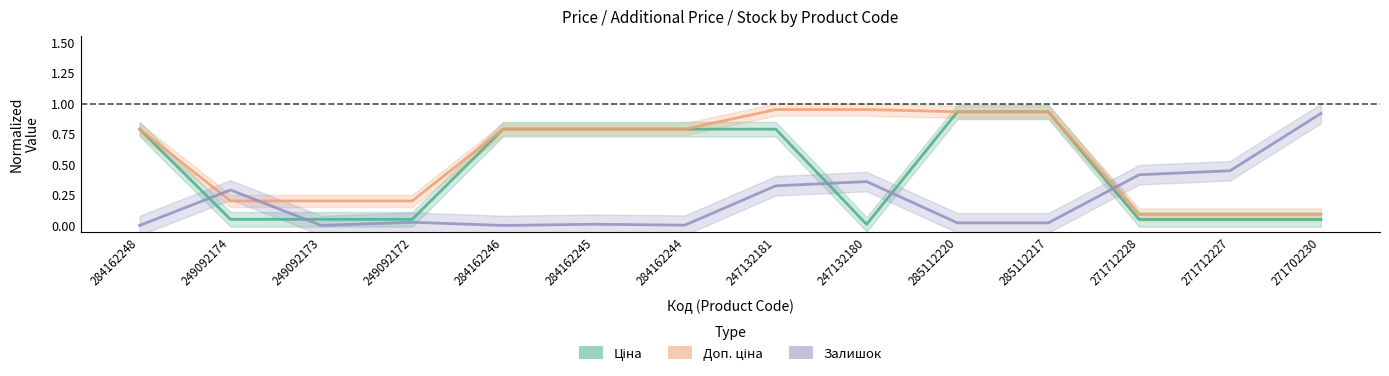

What is the greatest value displayed?

1.0